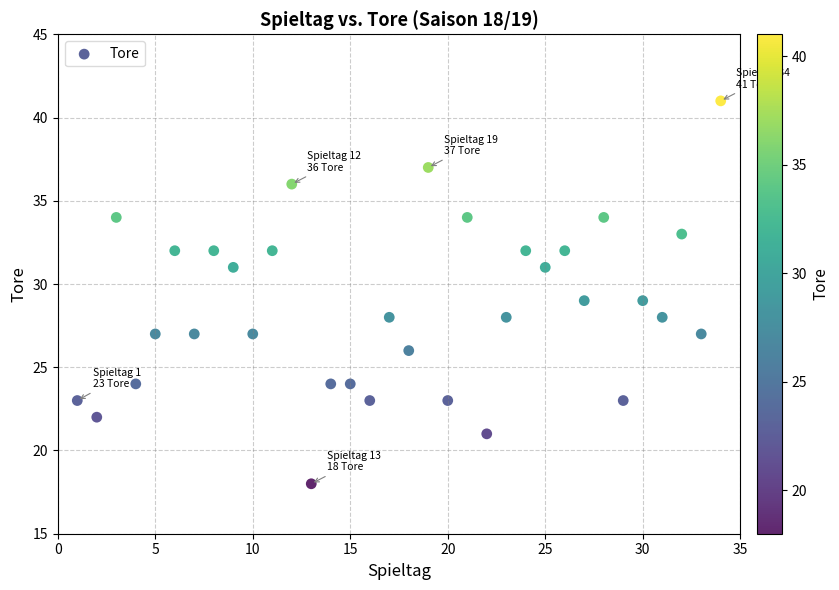

What is the range of X values (max minus min)?

33